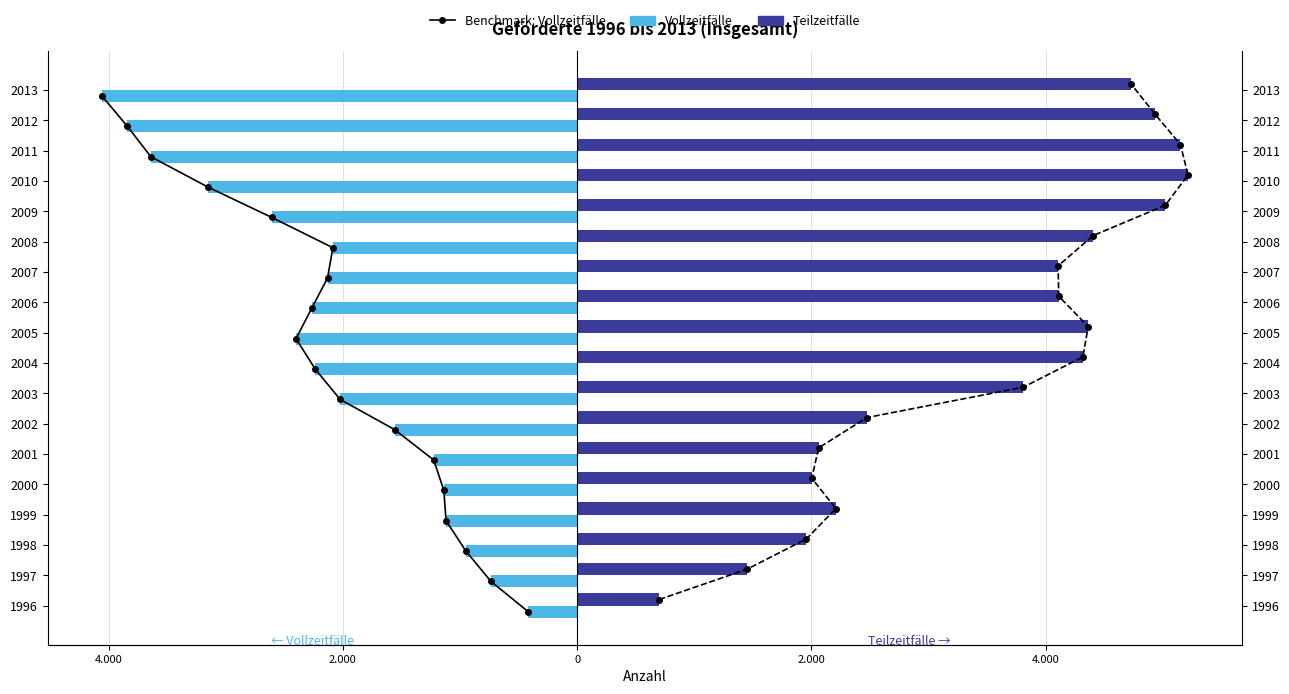

At 2.000, list the series in order from largest to smallest.

Teilzeitfälle, Benchmark: Vollzeitfälle, Vollzeitfälle